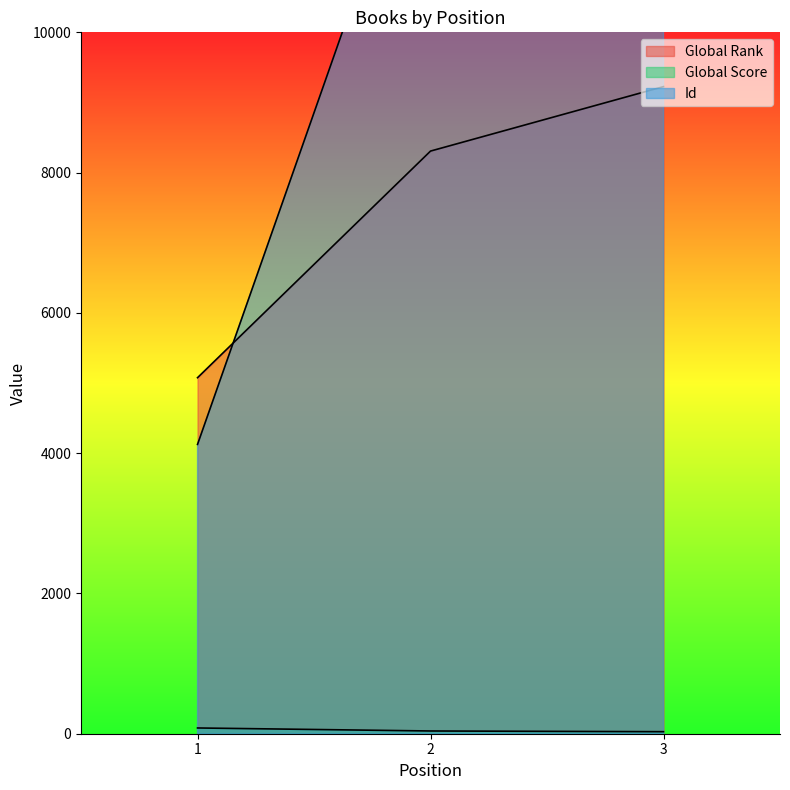

What is the lowest value of the Global Score series?

29